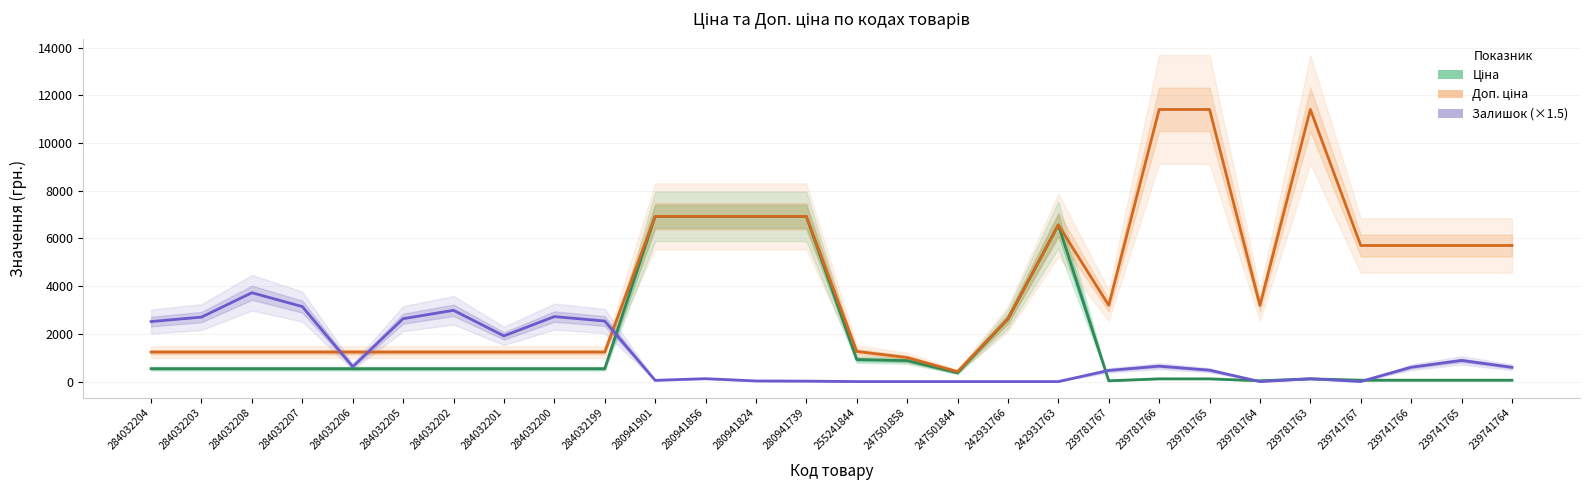

Count the number of categories in the chart.

28